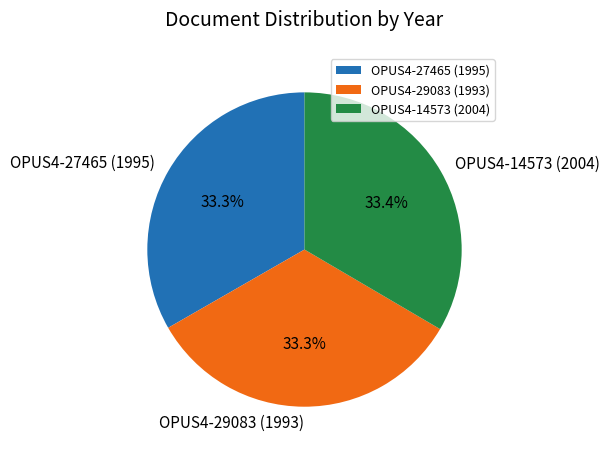

True or false: OPUS4-27465 (1995) accounts for 33% of the total.

True